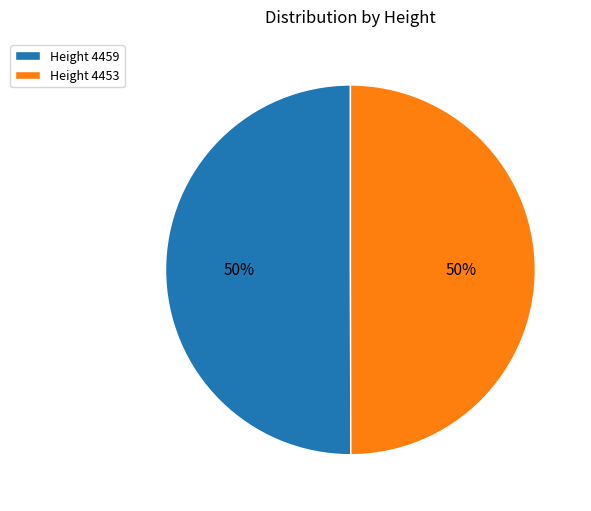

To the nearest percent, what is the average slice percentage?

50%